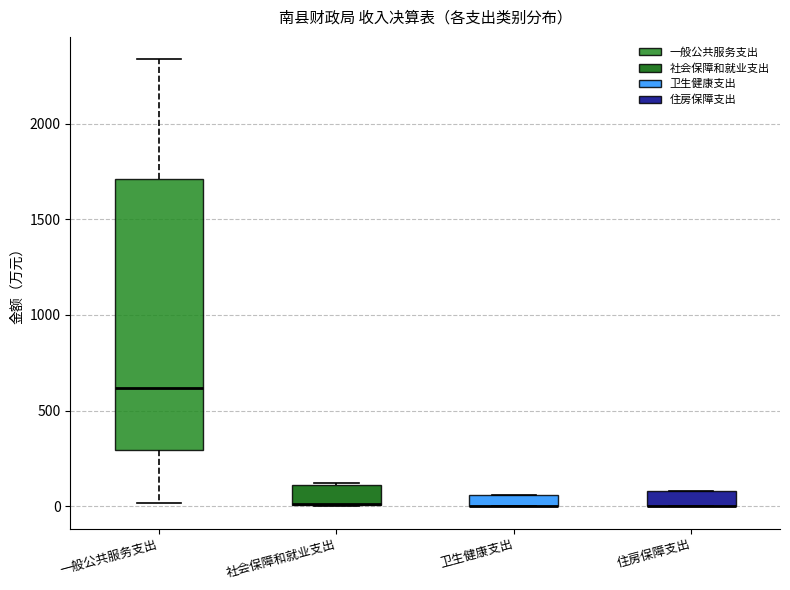

Where is the lower edge of the box for 社会保障和就业支出 on the y-axis? The values are not printed on the chart, so give them approximately, as read against the axis.

0